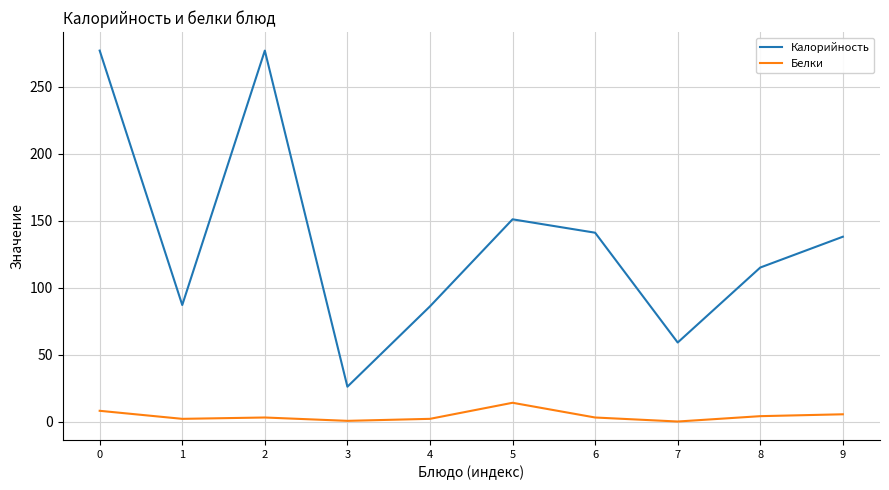

Rank the series by their average value, from lowest to highest.

Белки, Калорийность